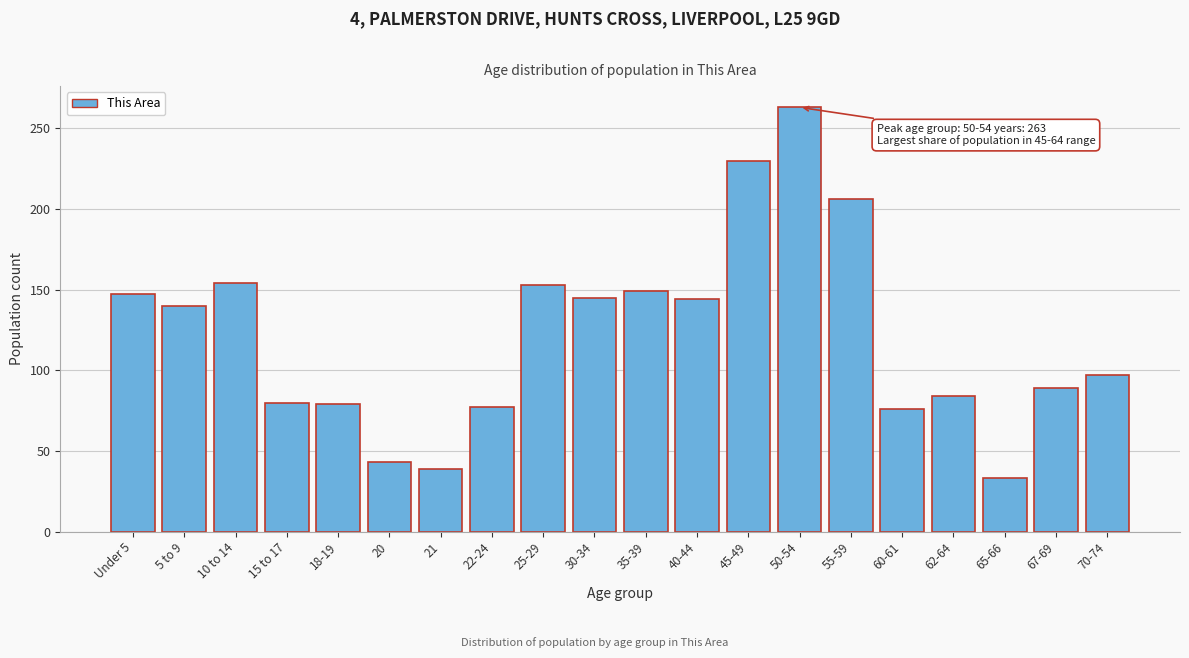

Which category has the lowest value across all series?

65-66